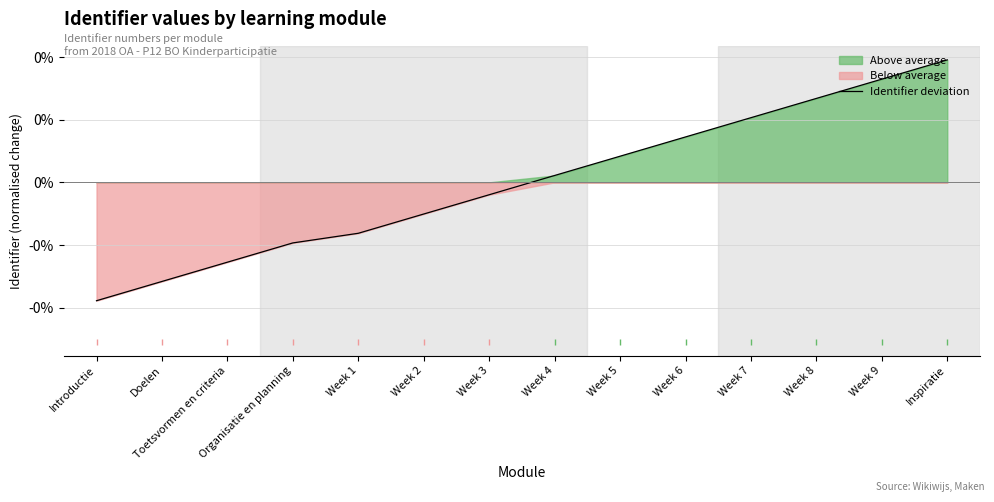

The chart shows a value of -0.0 at Week 1. True or false?

True